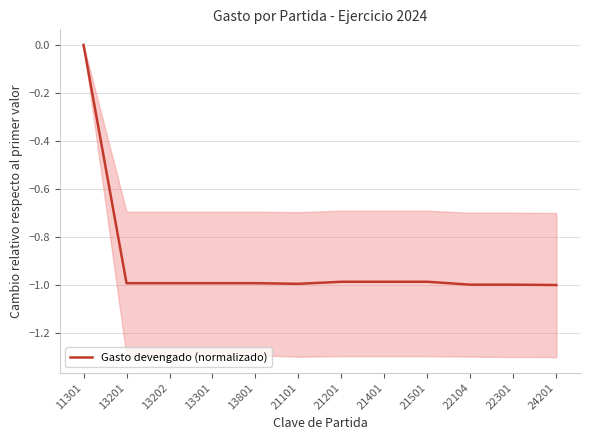

How many distinct data groups are displayed?

1